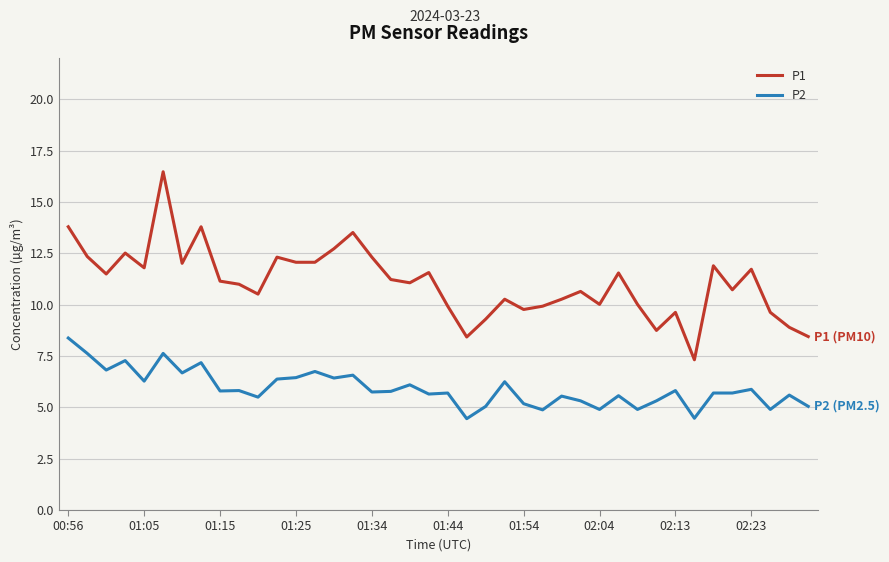

Which series has the largest total across all categories?

P1